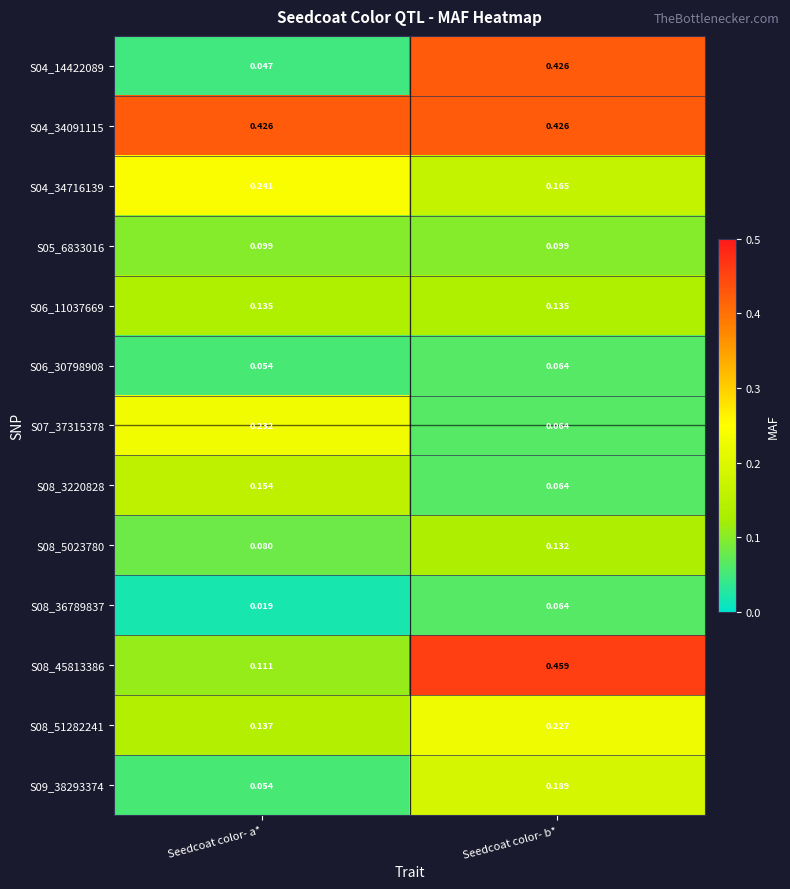

Rank the categories by S04_14422089 value from highest to lowest.

Seedcoat color- b*, Seedcoat color- a*